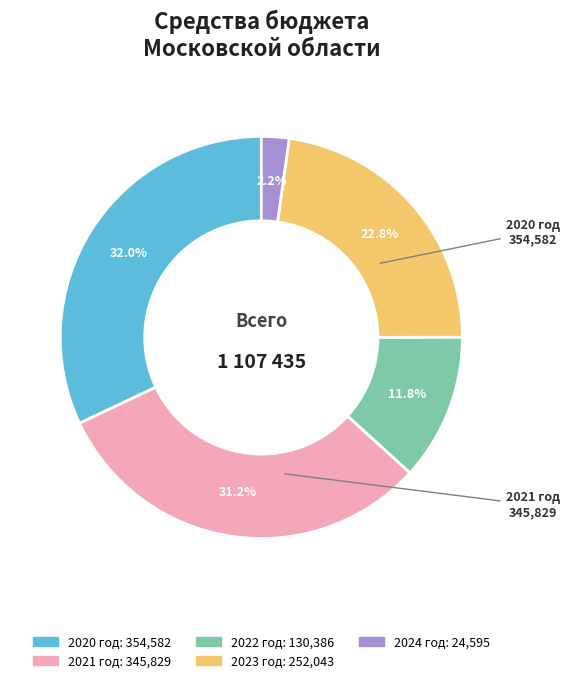

Is it true that 2024 год is 2% of the pie?

True